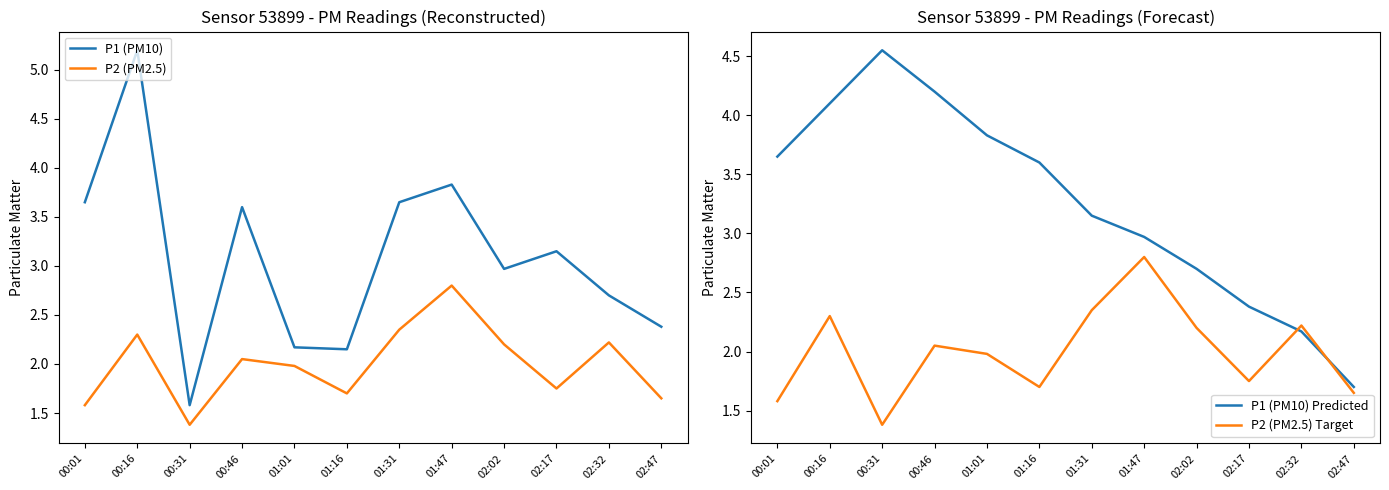

True or false: P2 (PM2.5) and P1 (PM10) intersect in this chart.

False